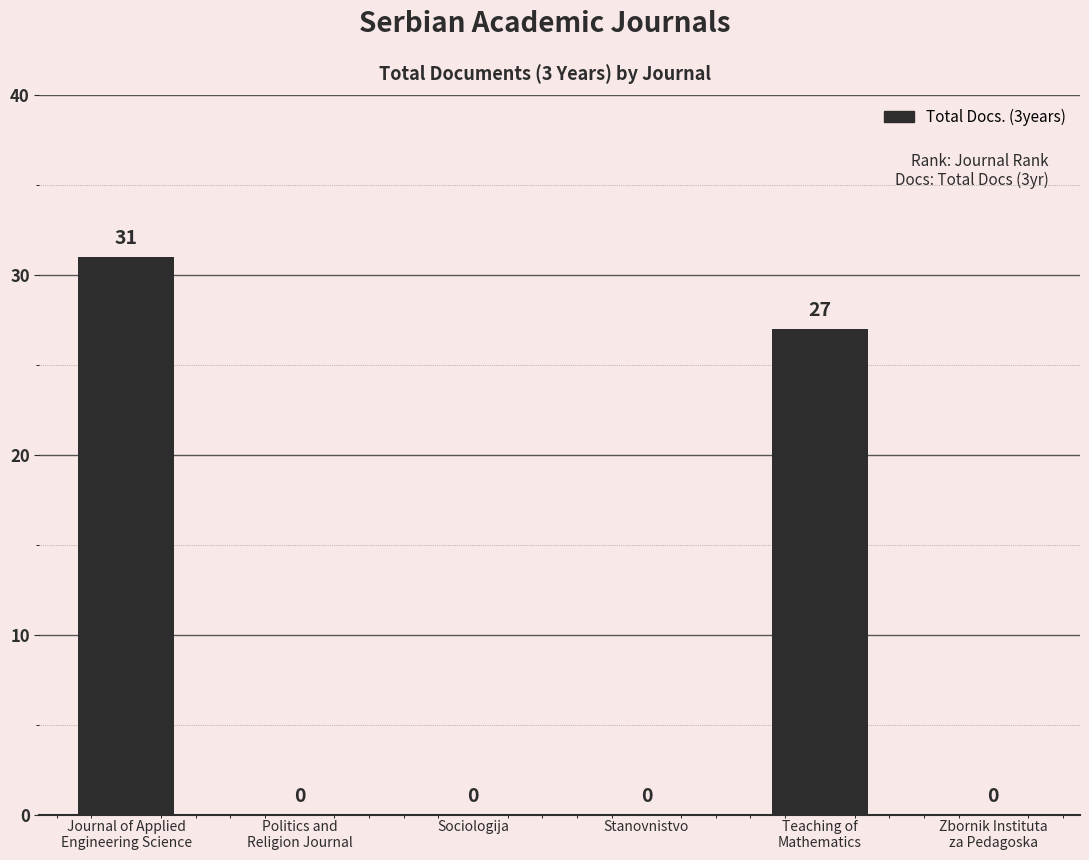

What is the average value?

10